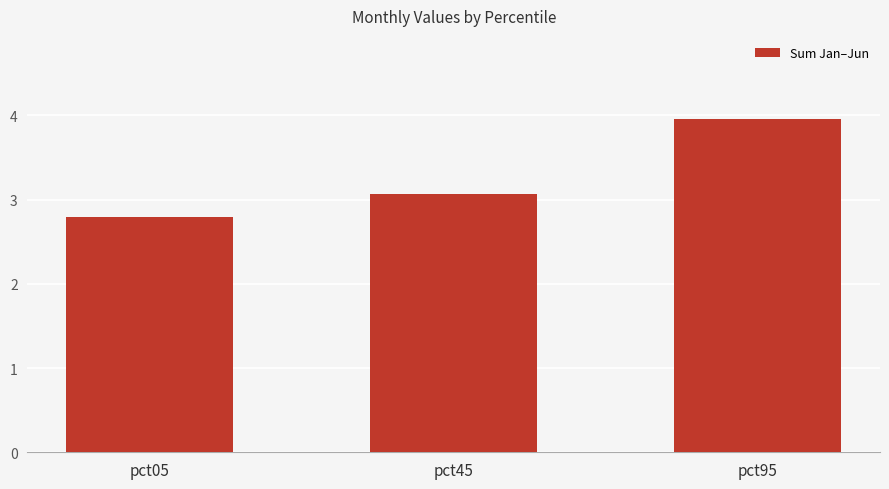

The chart shows a value of 1.8 at pct95. True or false?

False